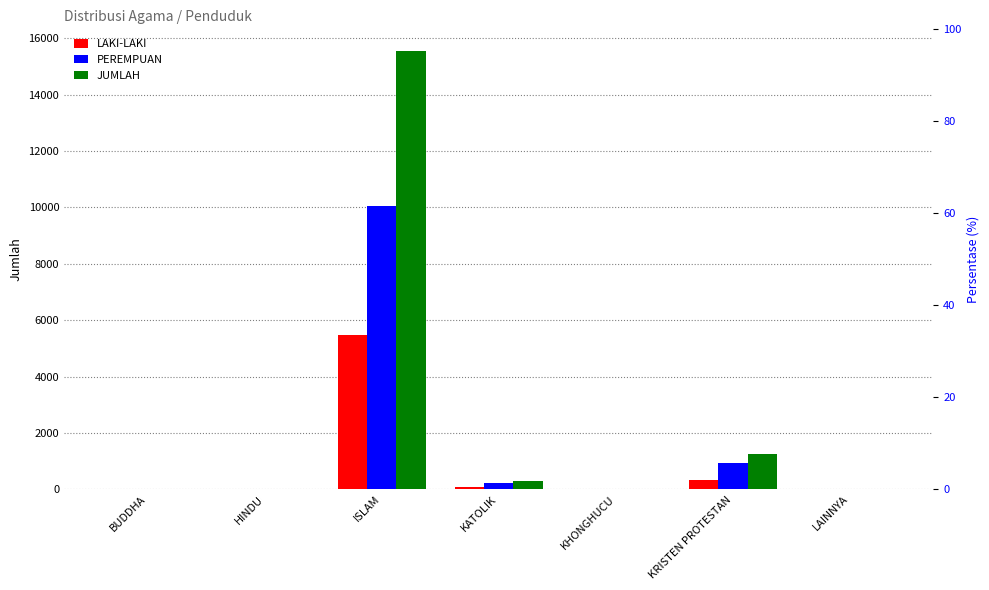

Is the value of PEREMPUAN at KRISTEN PROTESTAN greater than the value of JUMLAH at KATOLIK?

Yes